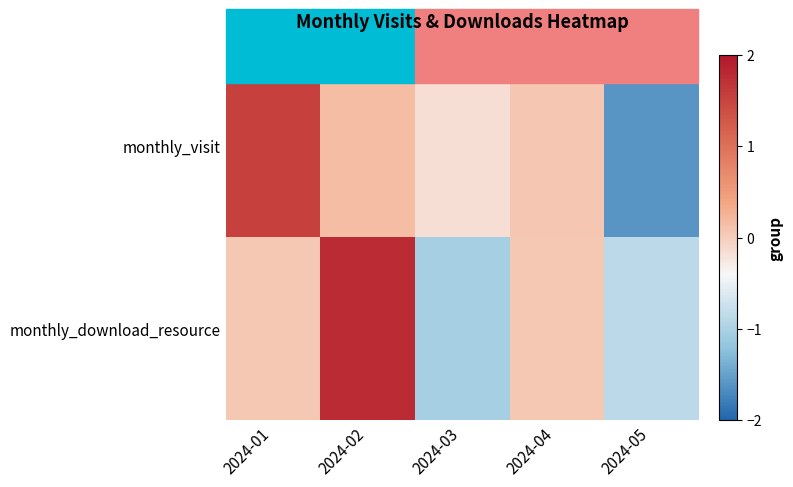

Count the number of data series in this chart.

2